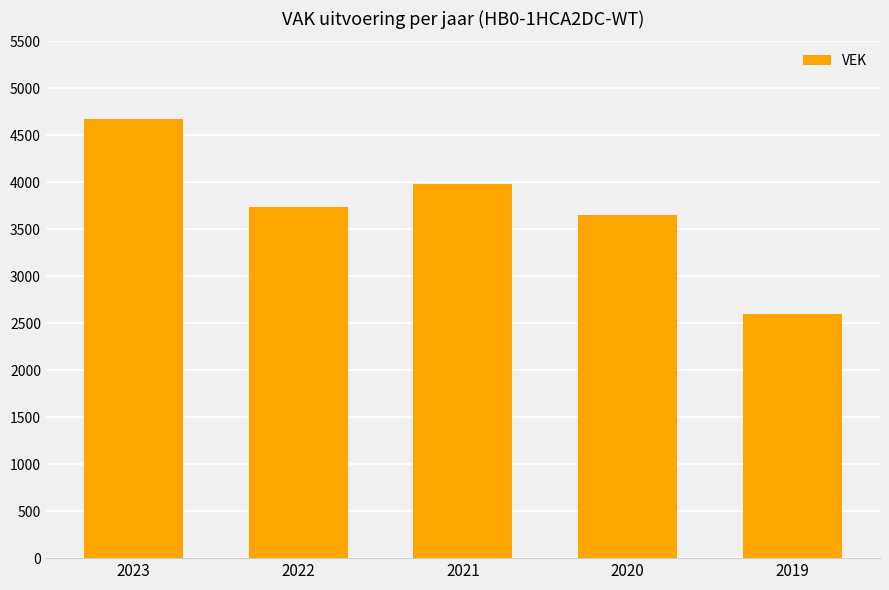

What is the value of the 3rd bar from the left?

3985